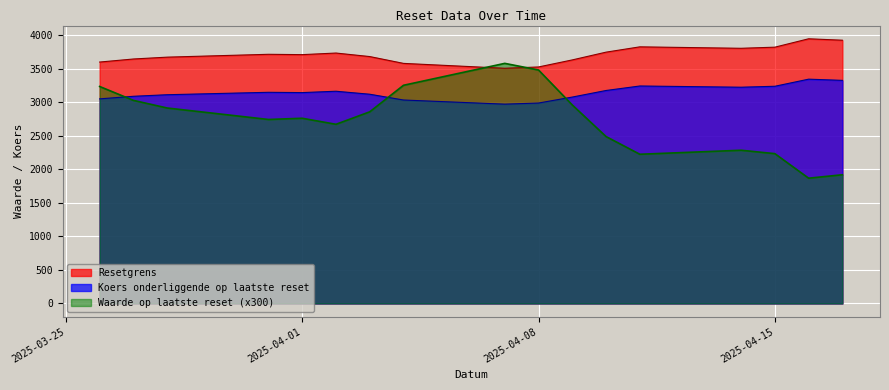

Which series has the largest total across all categories?

Resetgrens